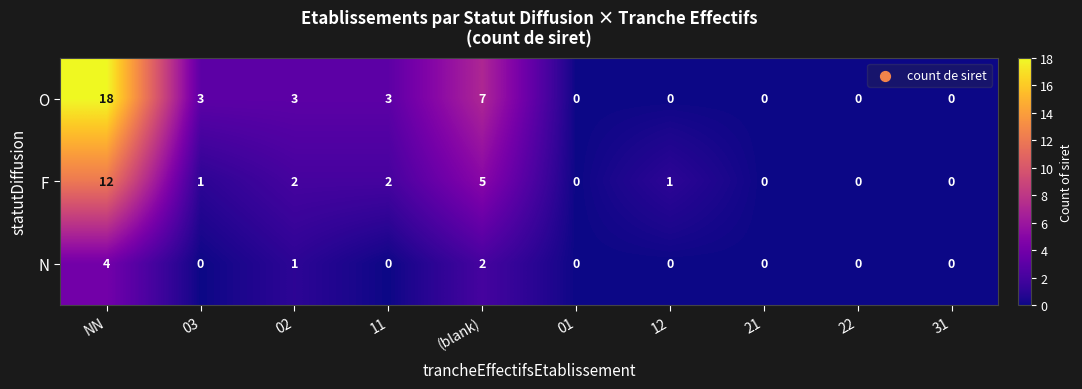

The value of F at 03 is 0. True or false?

False